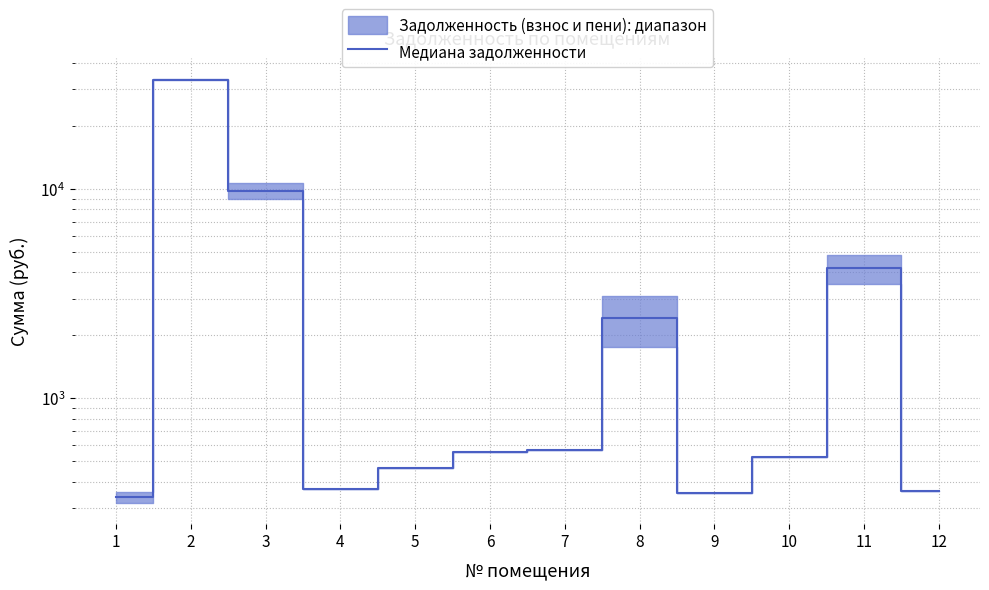

How many lines are shown in the chart?

1